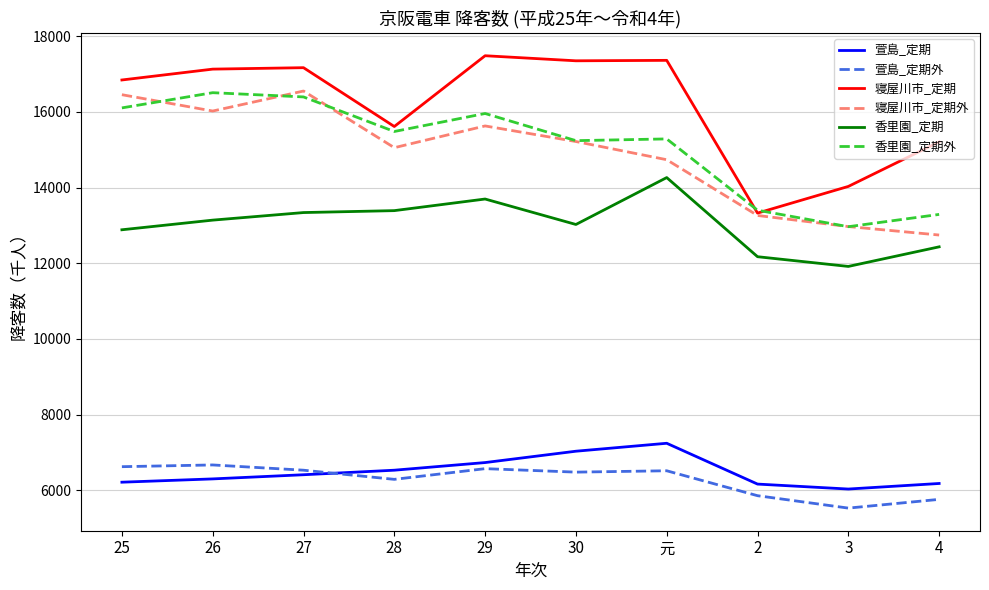

Which series has the widest spread of values?

寝屋川市_定期